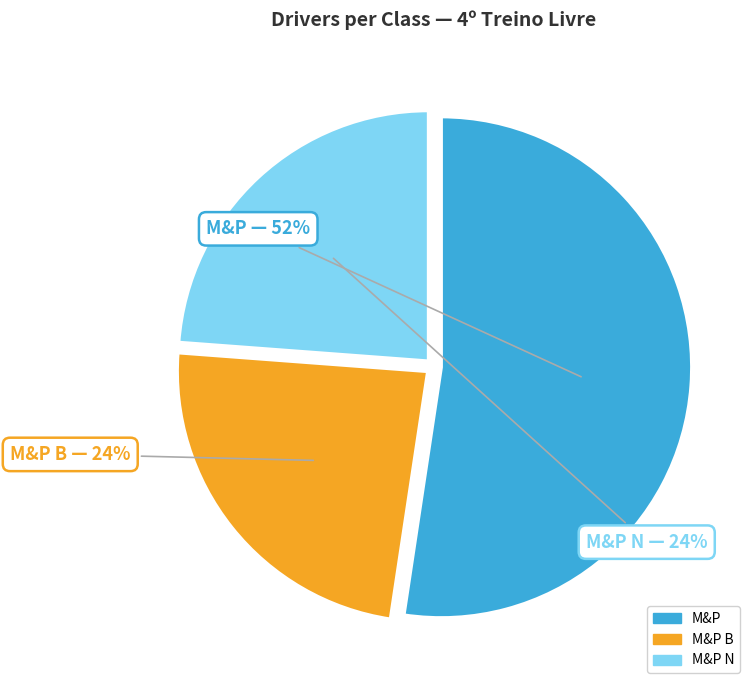

How many segments does this pie chart have?

3